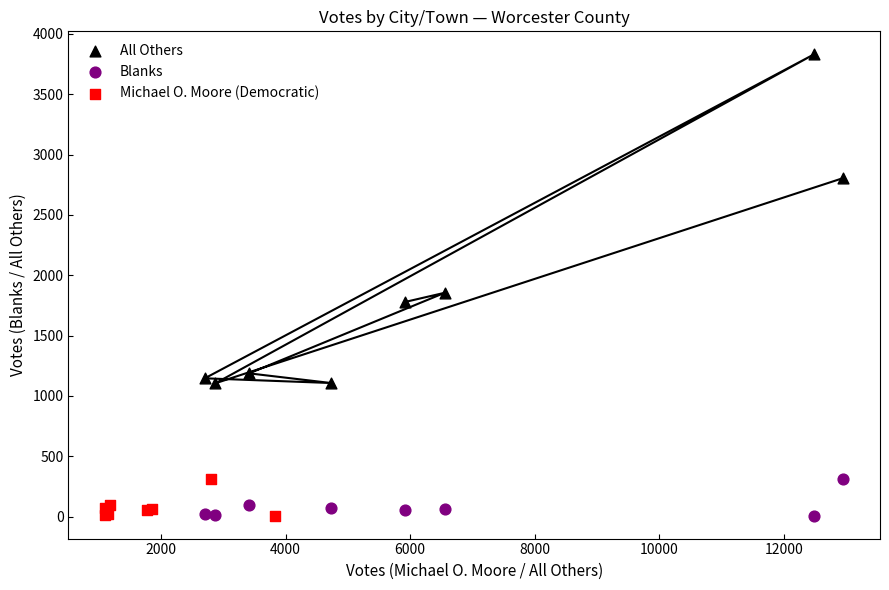

Which series reaches the maximum Y coordinate?

All Others